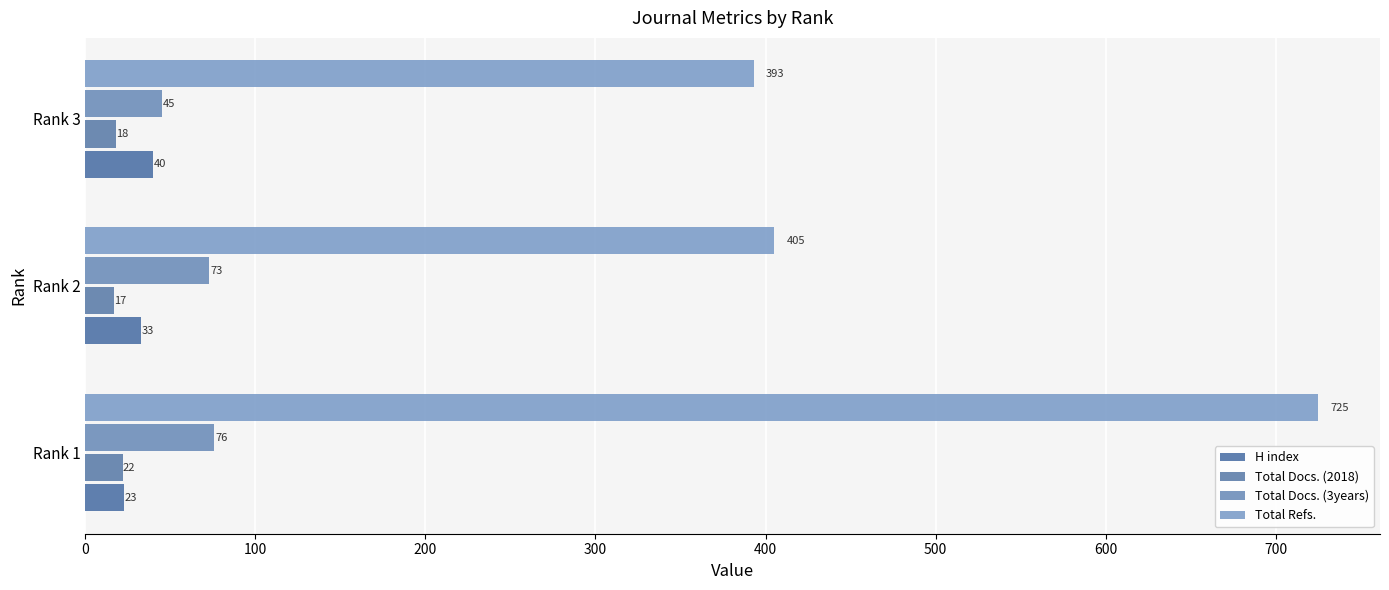

List the labels in order of Total Docs. (2018) value, largest first.

Rank 1, Rank 3, Rank 2